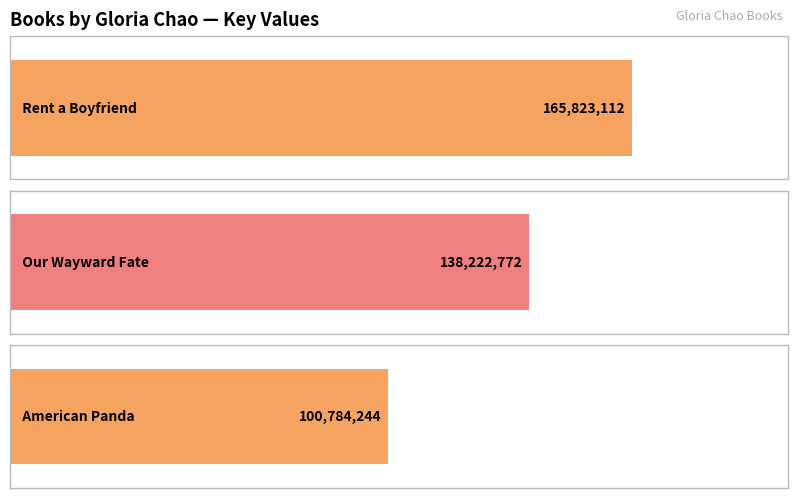

Does the chart contain any negative values?

No